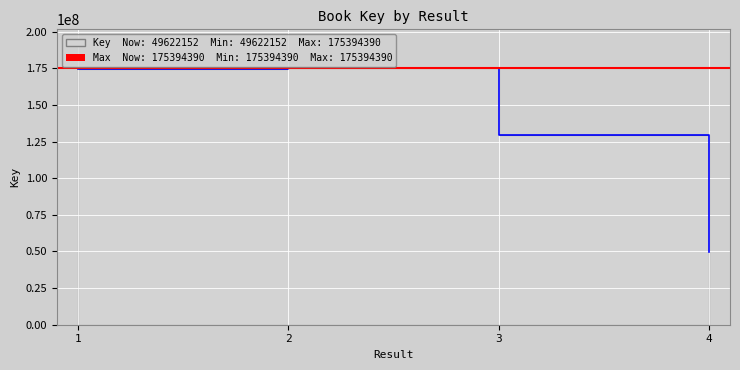

List the labels in order of value, smallest first.

4, 3, 1, 2